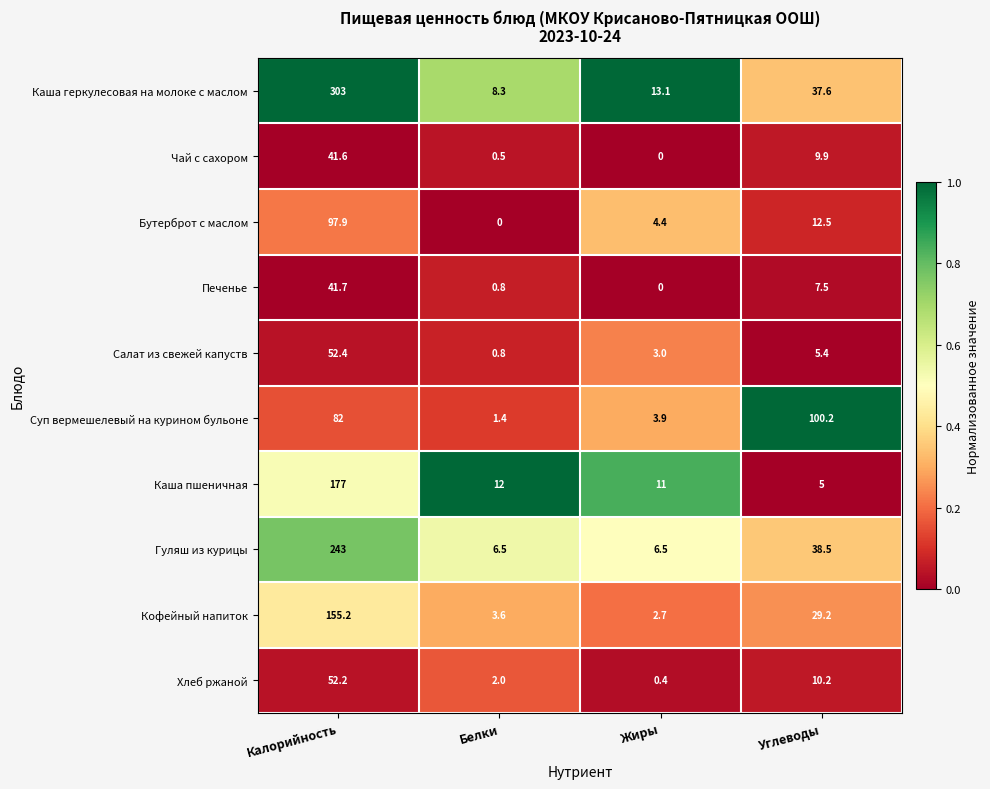

Which series has the largest total across all categories?

Каша геркулесовая на молоке с маслом